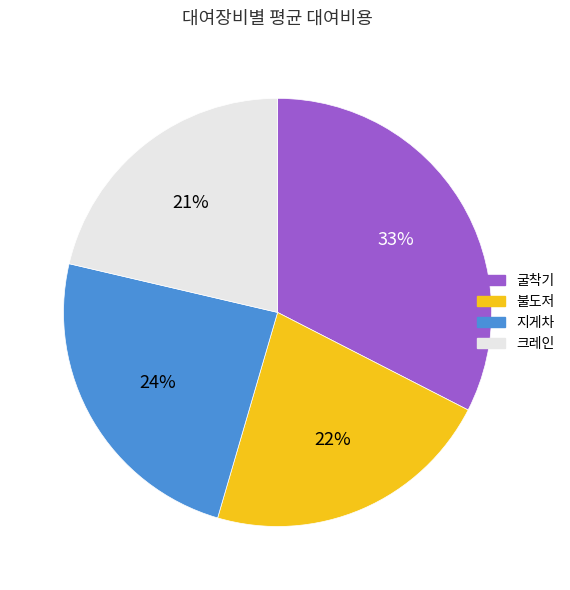

Does 지게차 account for over 50% of the chart?

No